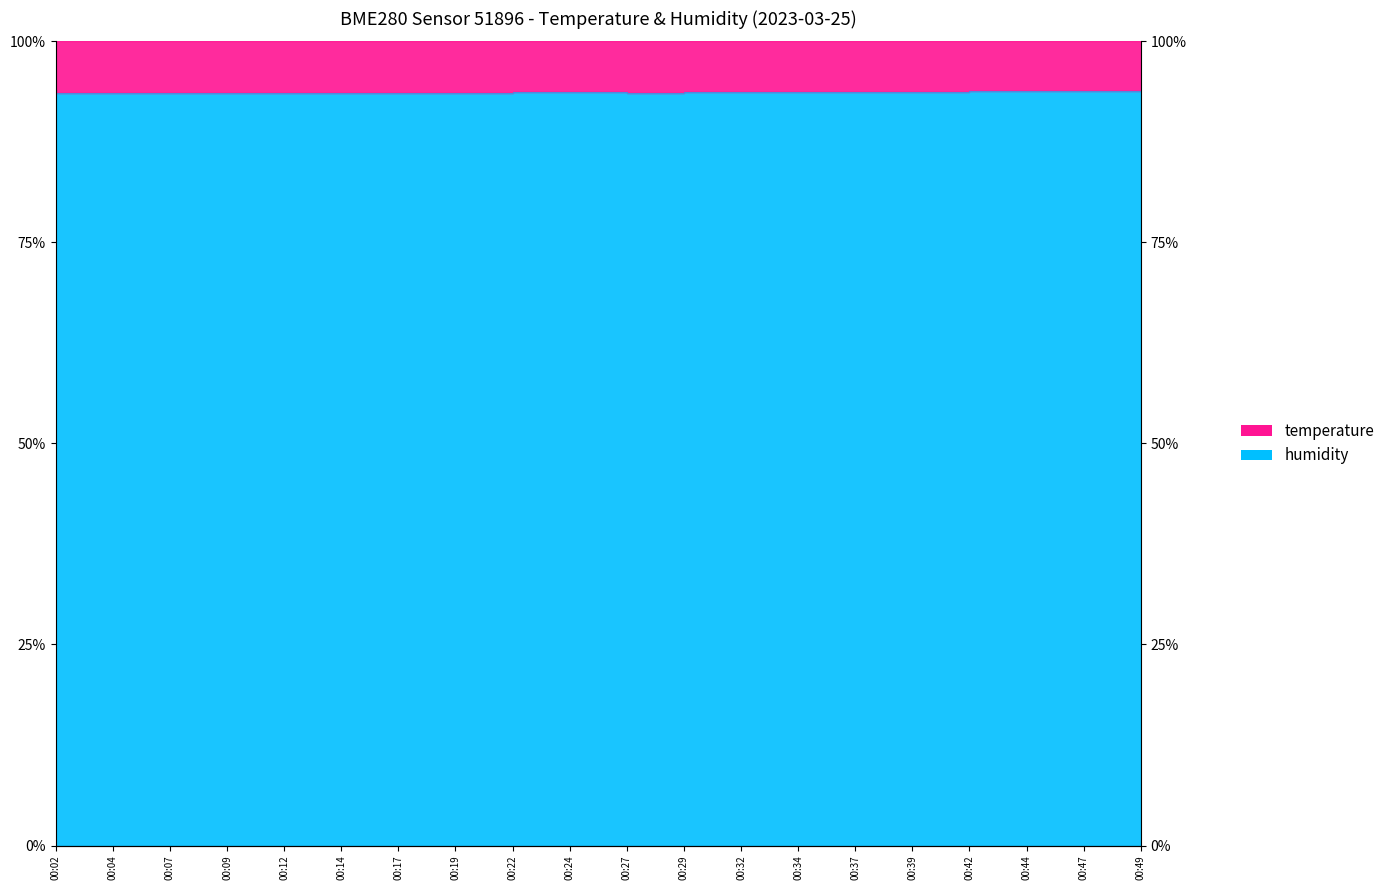

Rank the categories by value from highest to lowest.

00:44, 00:47, 00:42, 00:49, 00:37, 00:39, 00:34, 00:29, 00:24, 00:32, 00:22, 00:27, 00:19, 00:04, 00:02, 00:09, 00:17, 00:07, 00:14, 00:12